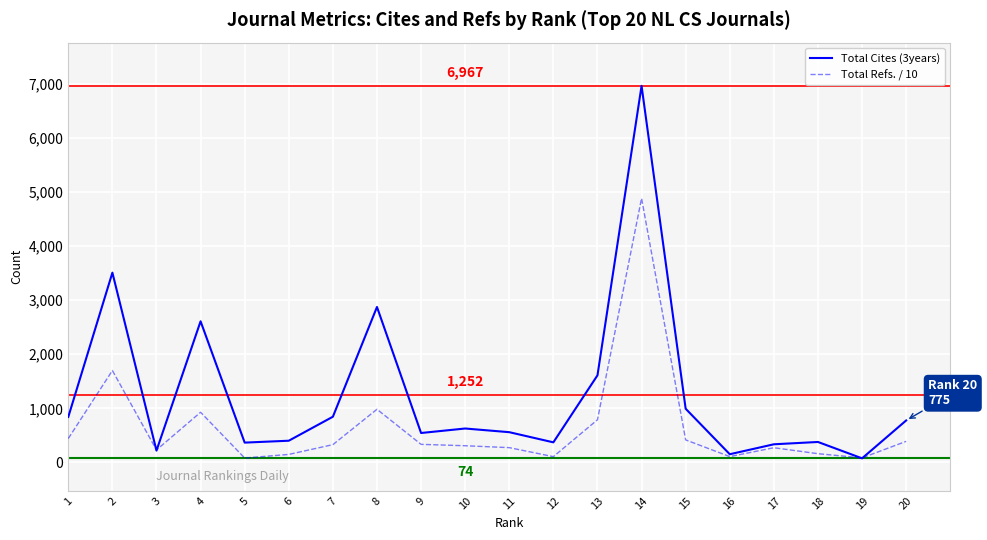

What is the highest value of the Total Refs. / 10 series?

4886.2